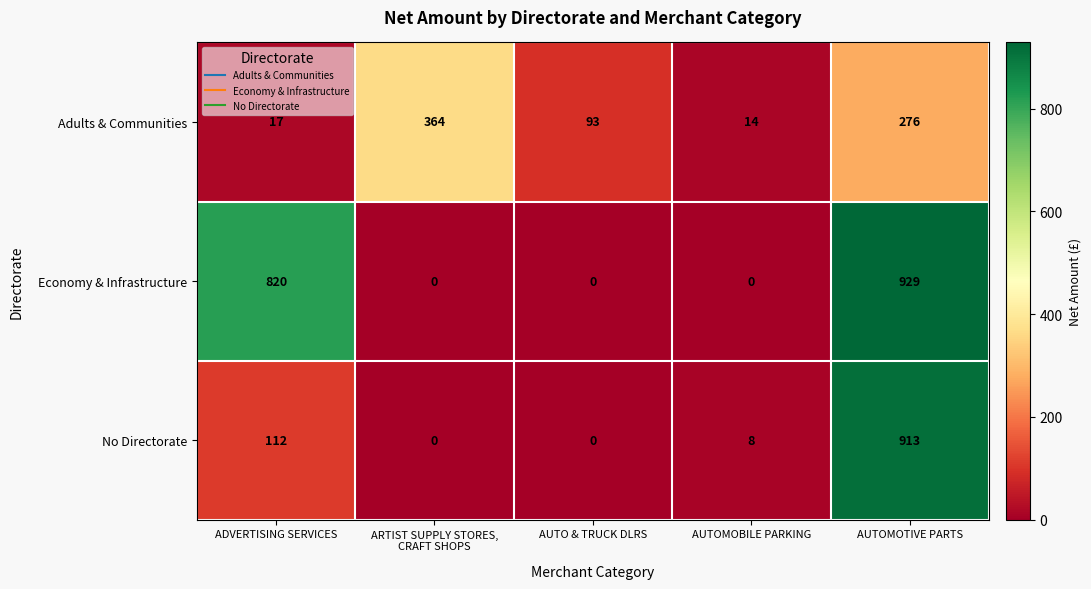

At which label is Adults & Communities closest to 189?

AUTOMOTIVE PARTS